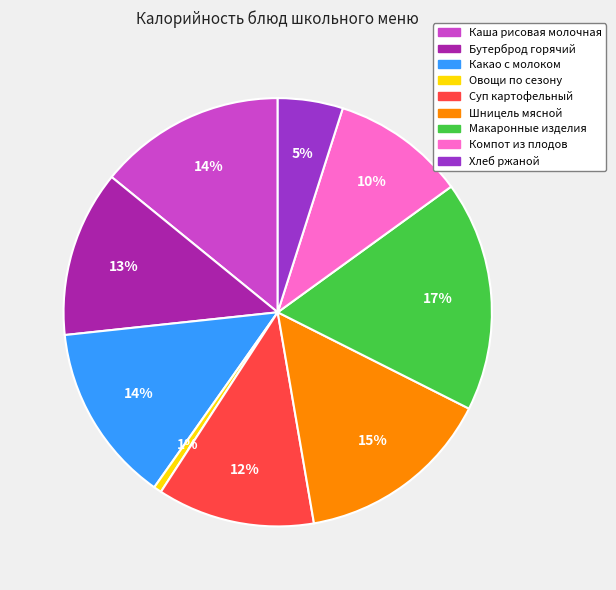

To the nearest percent, what portion does Каша рисовая молочная represent?

14%